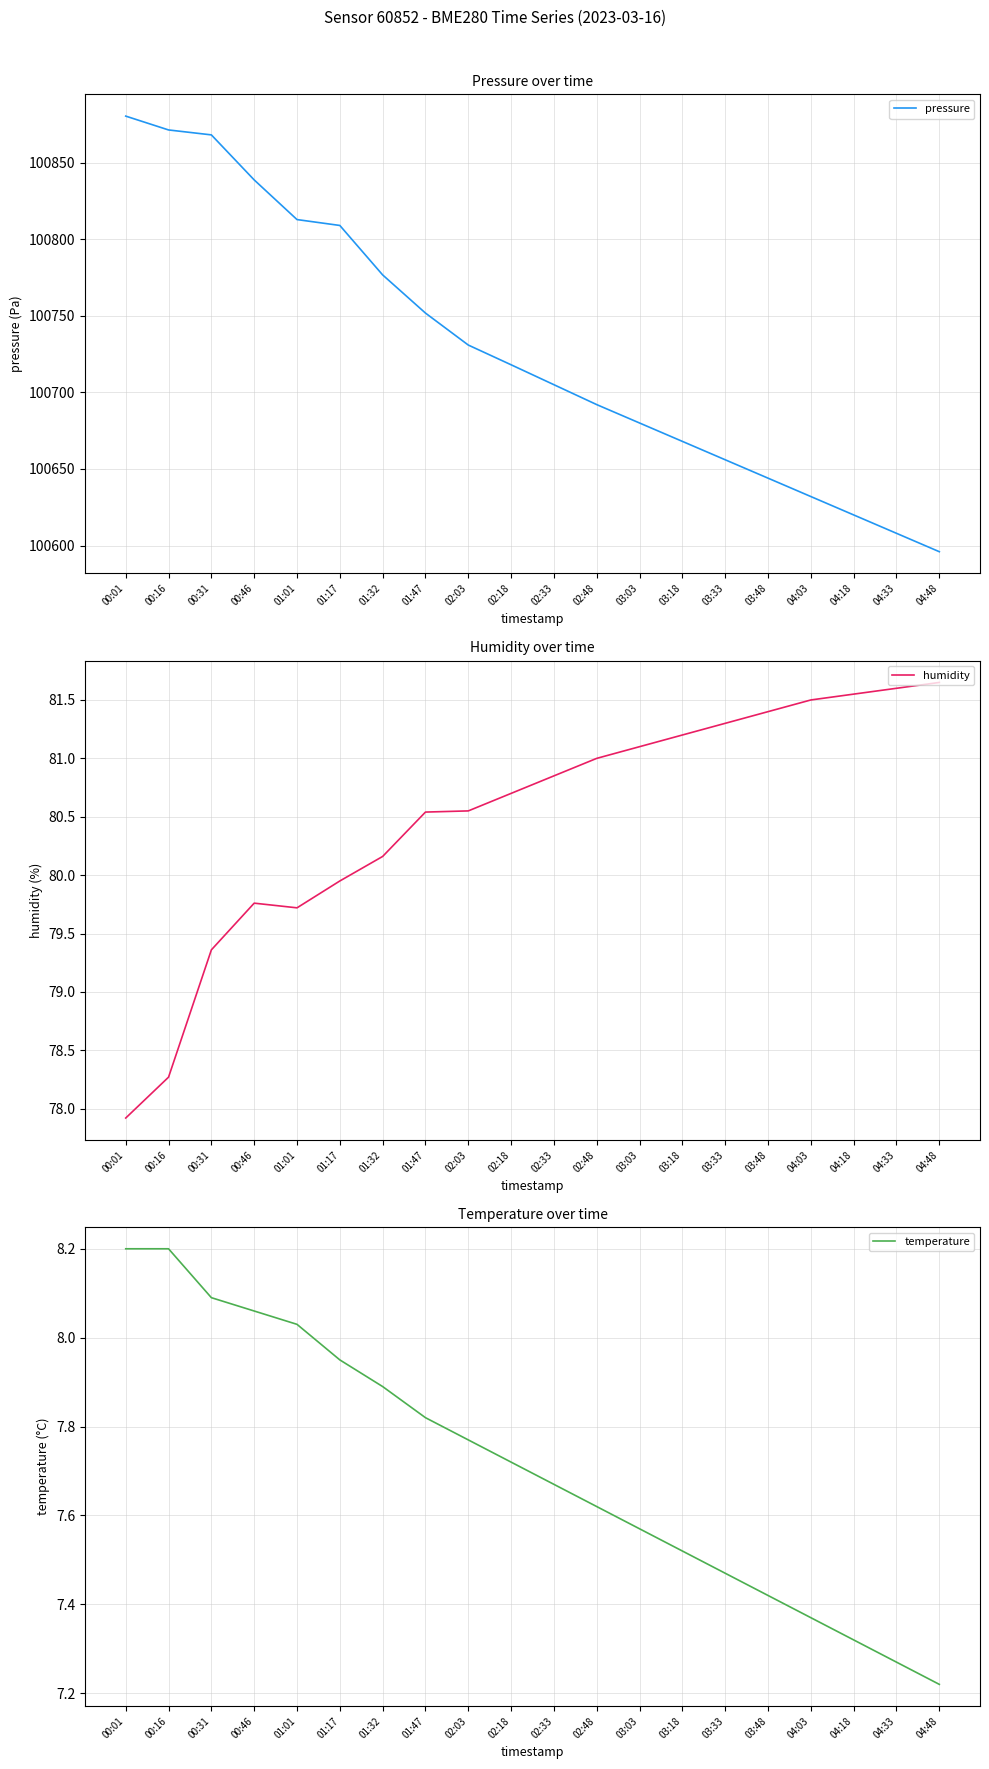

Is it true that temperature equals 11.2 at 03:18?

False